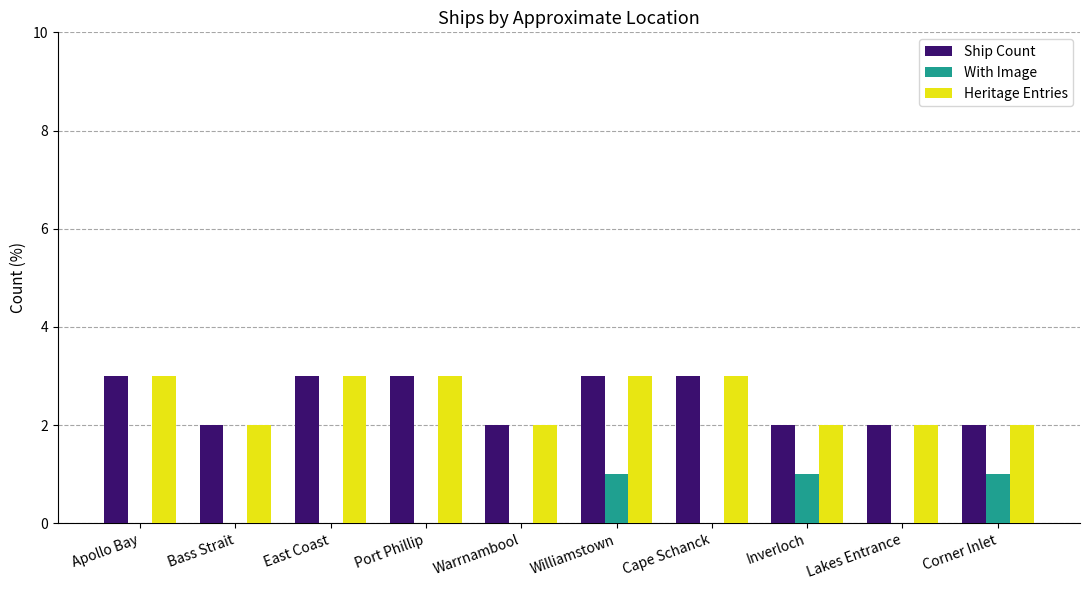

What is the sum of all Ship Count values?

25